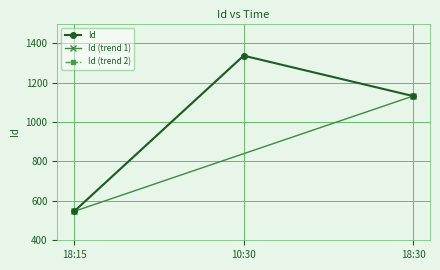

Which has a higher value, 18:30 or 18:15?

18:30